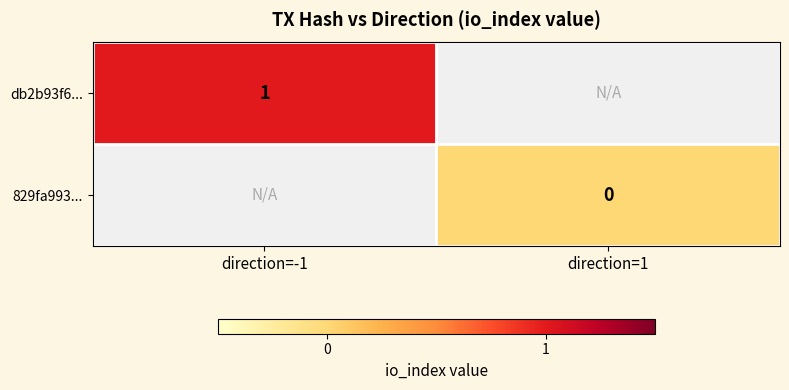

At which label does 829fa993... reach its peak?

direction=-1